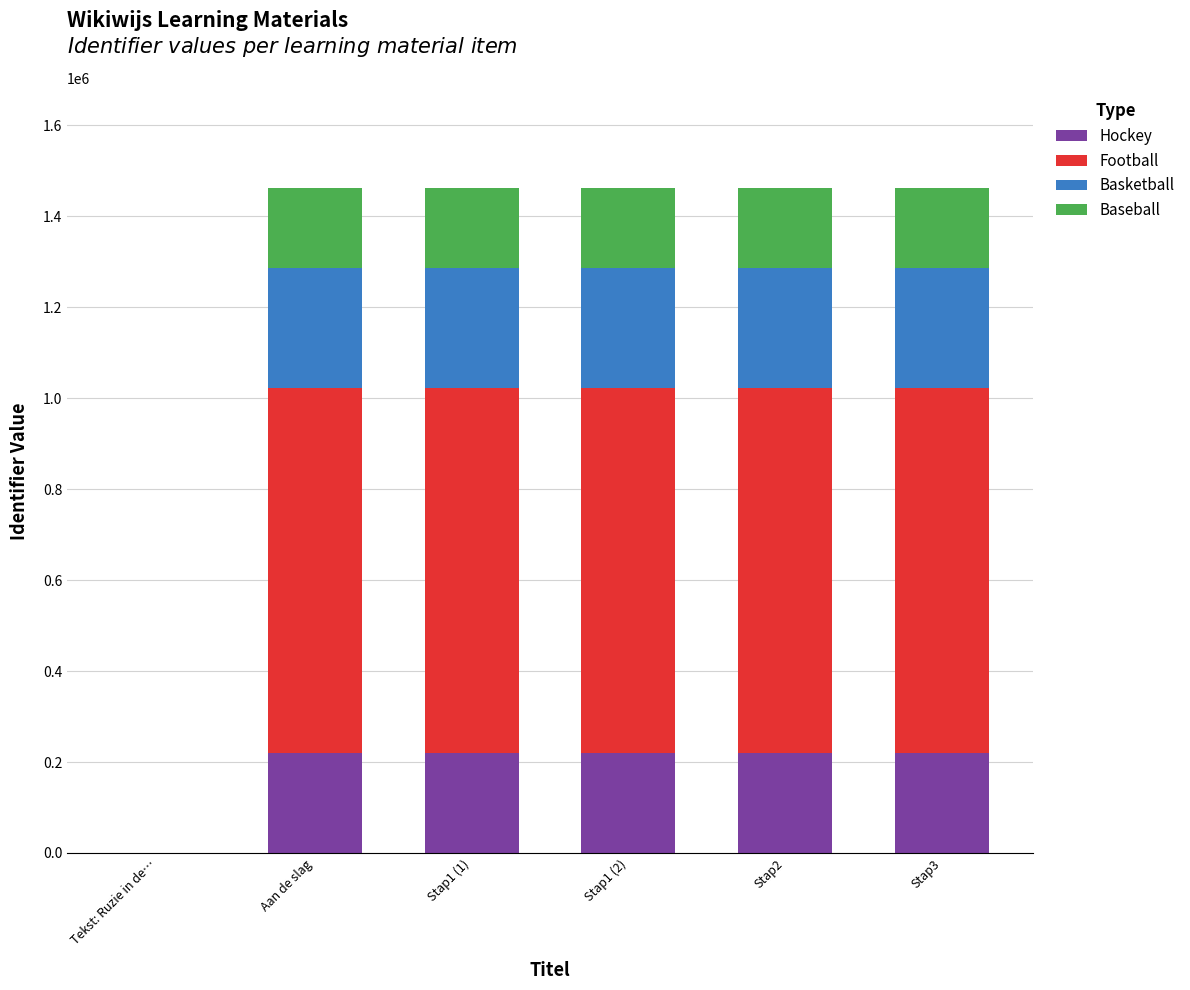

What is the total value across all series at Stap1 (1)?

1461284.0